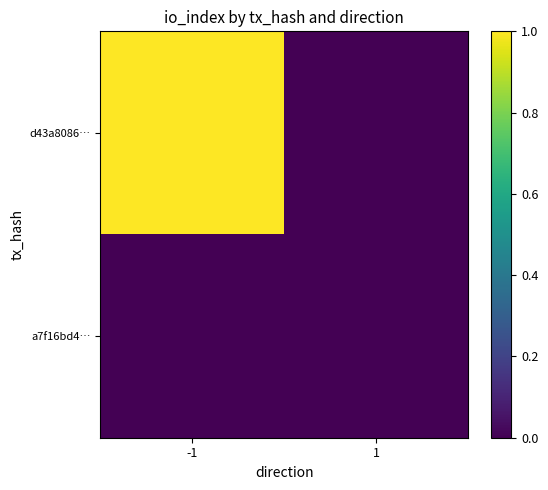

Between -1 and 1, which series saw the biggest shift?

d43a8086…